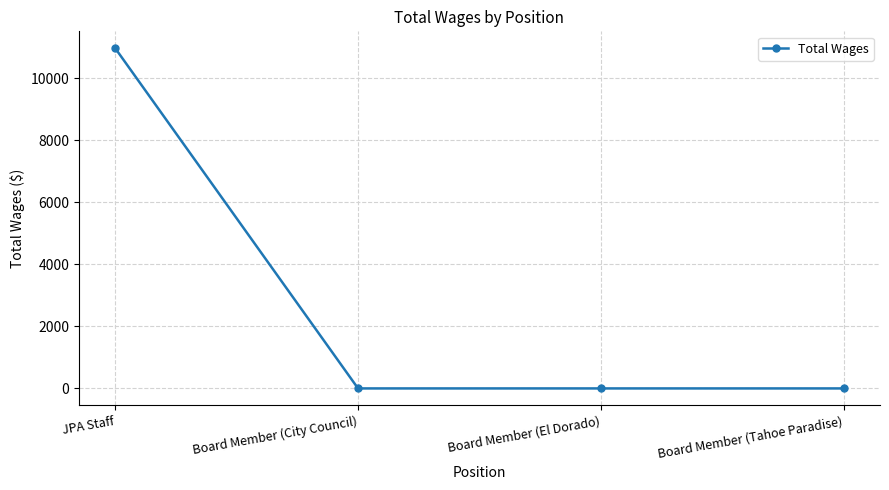

What is the label of the 4th point from the left?

Board Member (Tahoe Paradise)